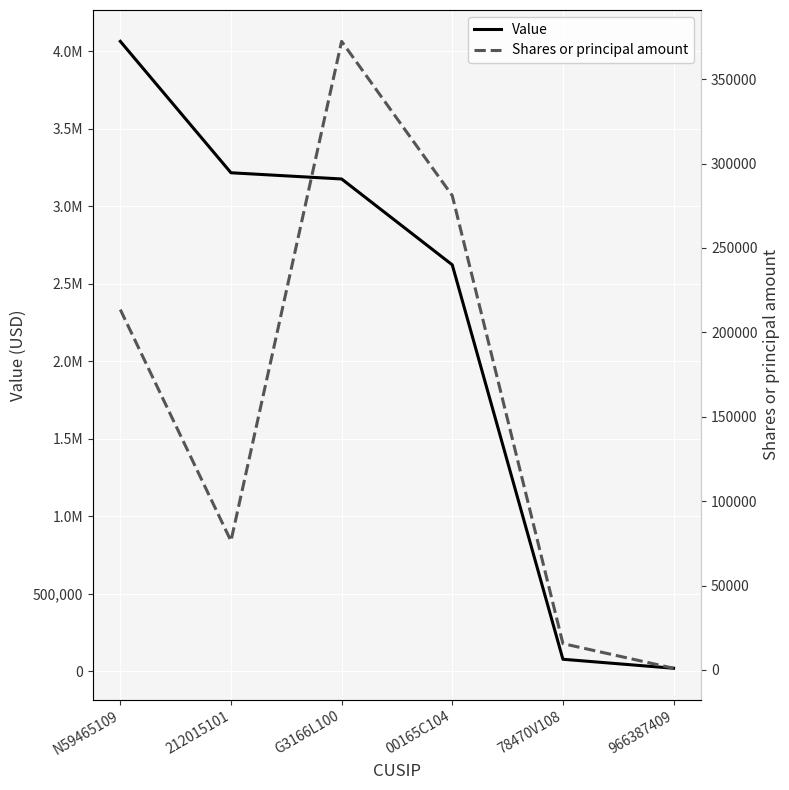

Between 00165C104 and 966387409, which series saw the biggest shift?

Value